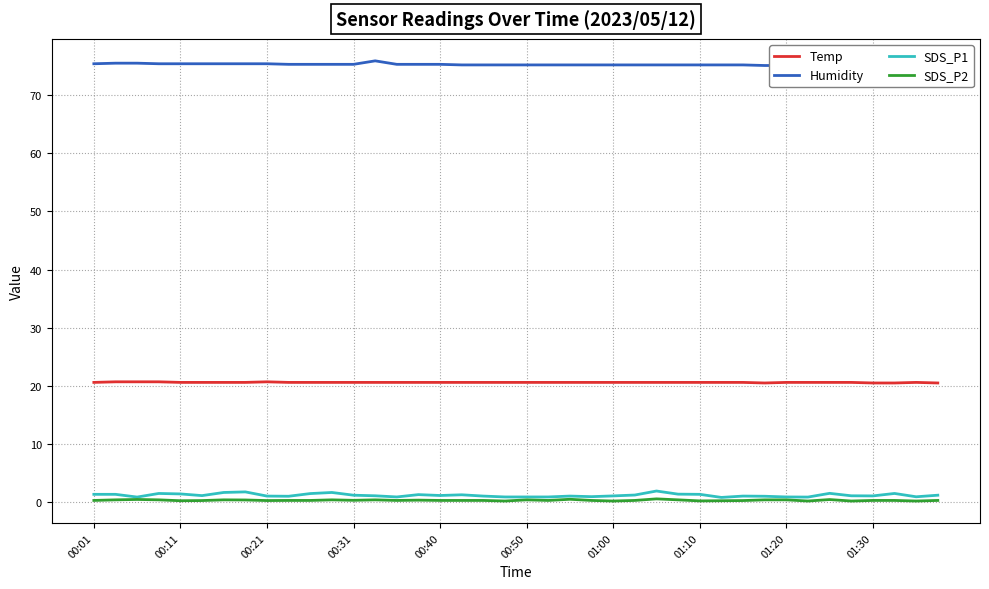

What is the difference between the maximum and minimum values in the SDS_P2 series?

0.4